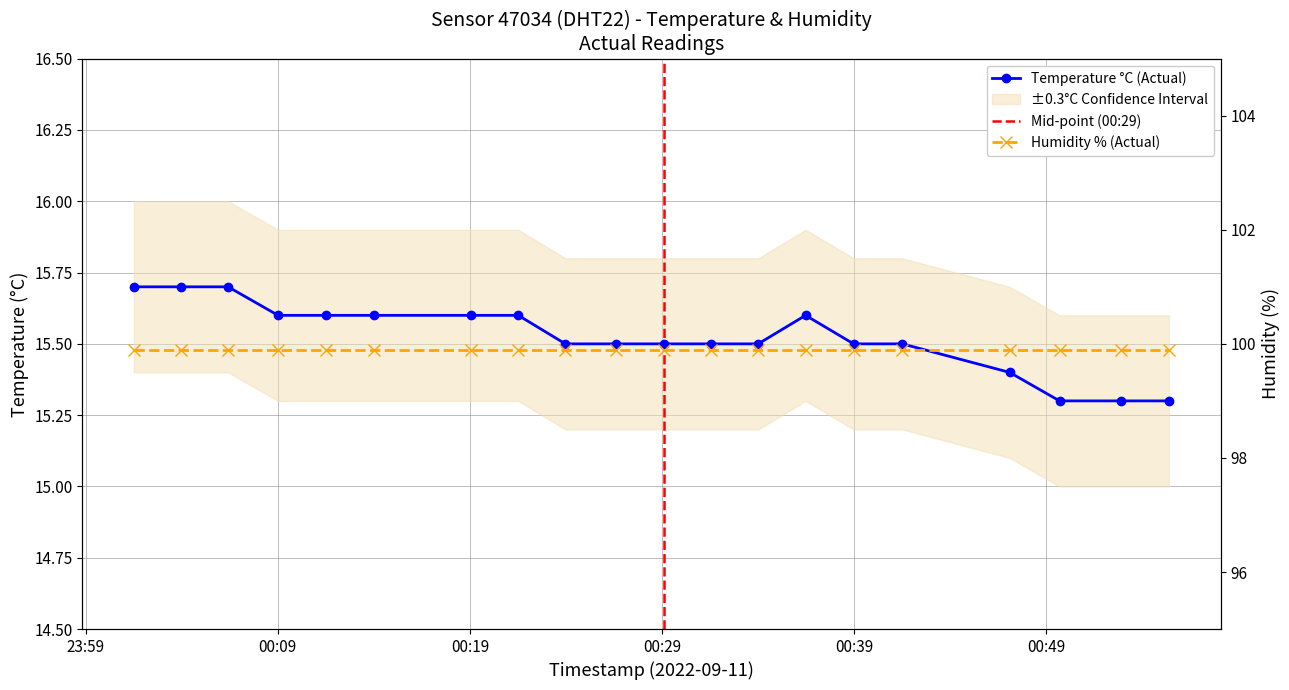

Rank the categories by value from highest to lowest.

2022-09-11T00:01:31, 2022-09-11T00:03:58, 2022-09-11T00:06:25, 2022-09-11T00:09:01, 2022-09-11T00:11:32, 2022-09-11T00:13:59, 2022-09-11T00:19:04, 2022-09-11T00:21:31, 2022-09-11T00:36:28, 2022-09-11T00:23:58, 2022-09-11T00:26:37, 2022-09-11T00:29:05, 2022-09-11T00:31:32, 2022-09-11T00:34:00, 2022-09-11T00:38:58, 2022-09-11T00:41:30, 2022-09-11T00:47:05, 2022-09-11T00:49:41, 2022-09-11T00:52:52, 2022-09-11T00:55:22